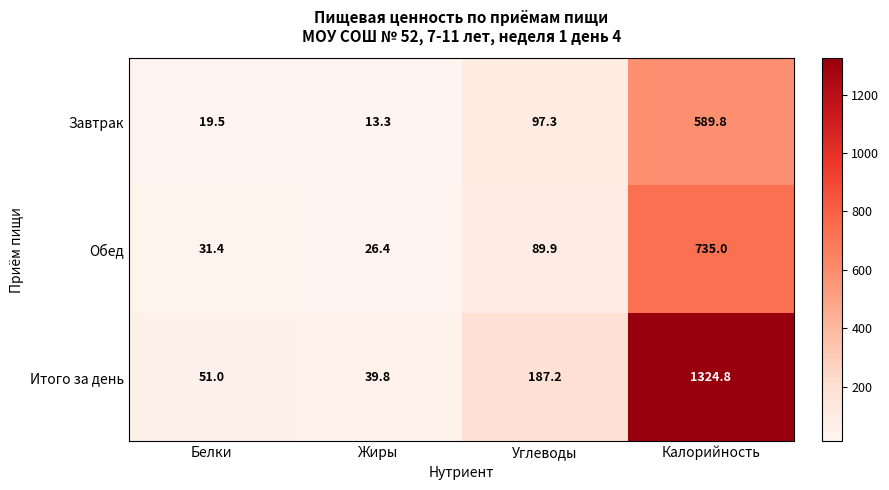

At how many categories does at least one series exceed 476?

1